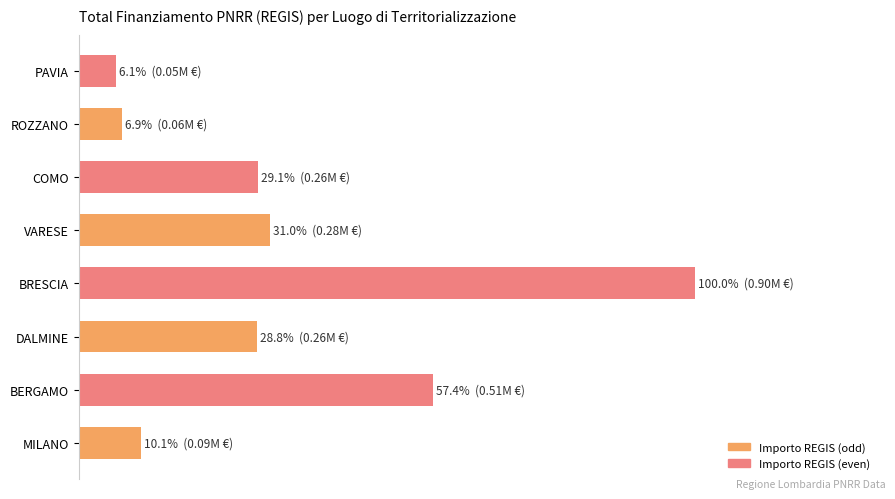

Rank the categories by value from highest to lowest.

BRESCIA, BERGAMO, VARESE, COMO, DALMINE, MILANO, ROZZANO, PAVIA